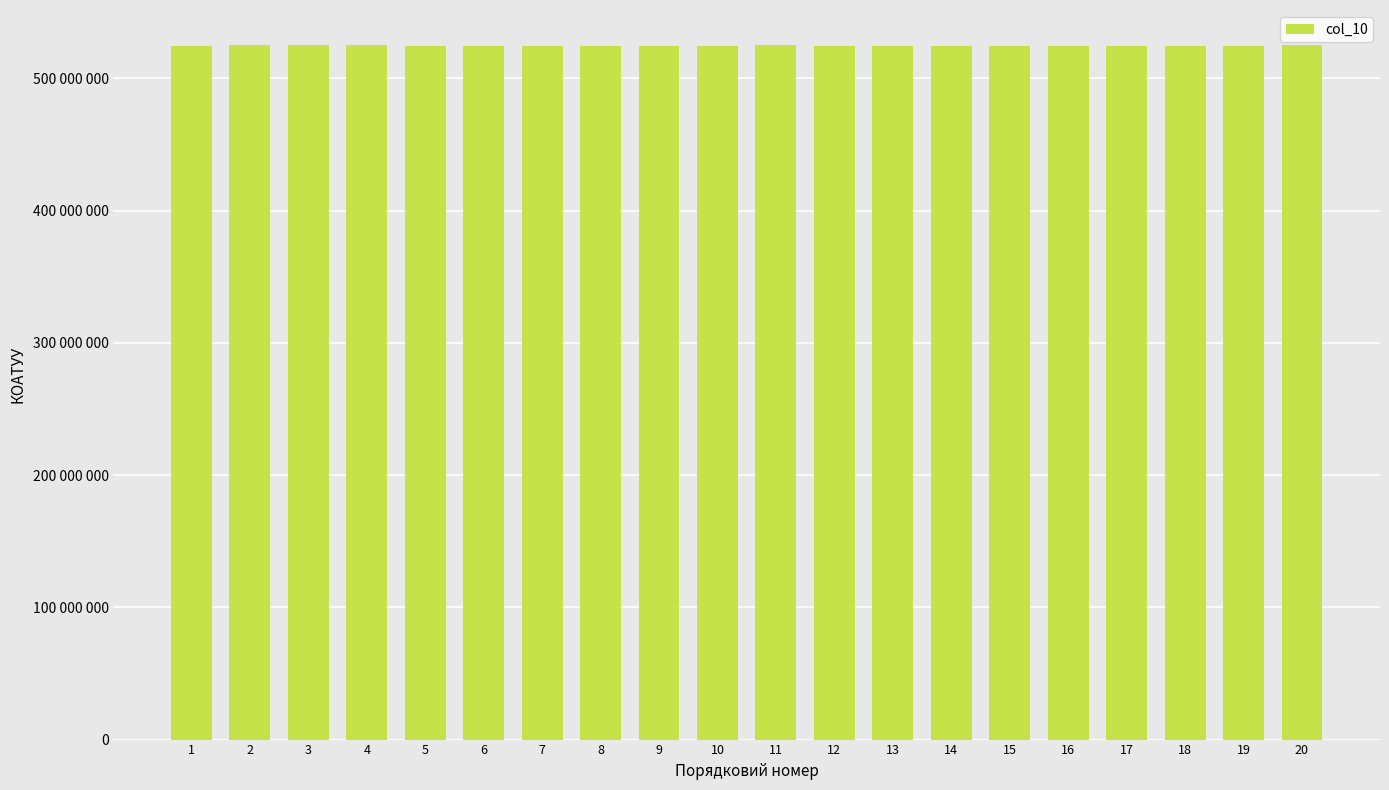

How many series are shown in this chart?

1